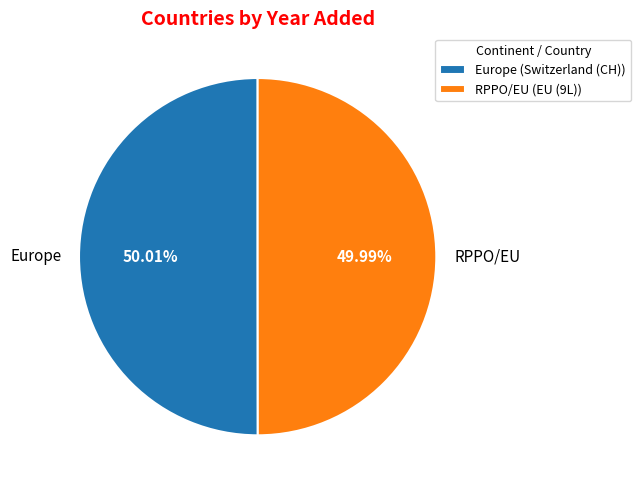

Is there a majority slice in this chart?

Yes